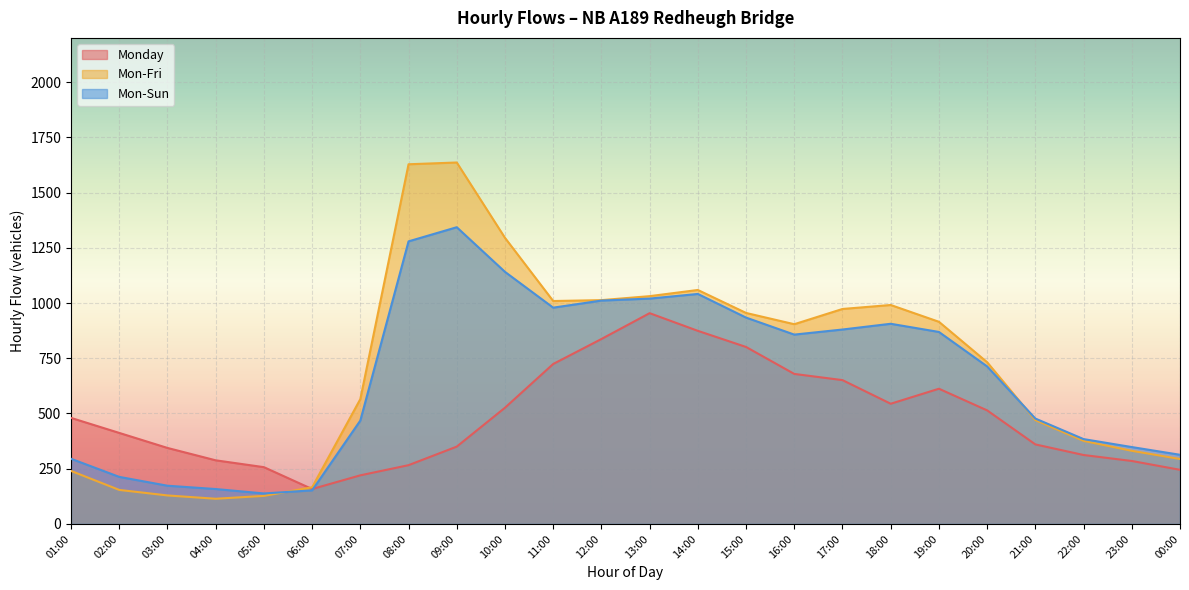

Is it true that Mon-Sun equals 468 at 07:00?

True